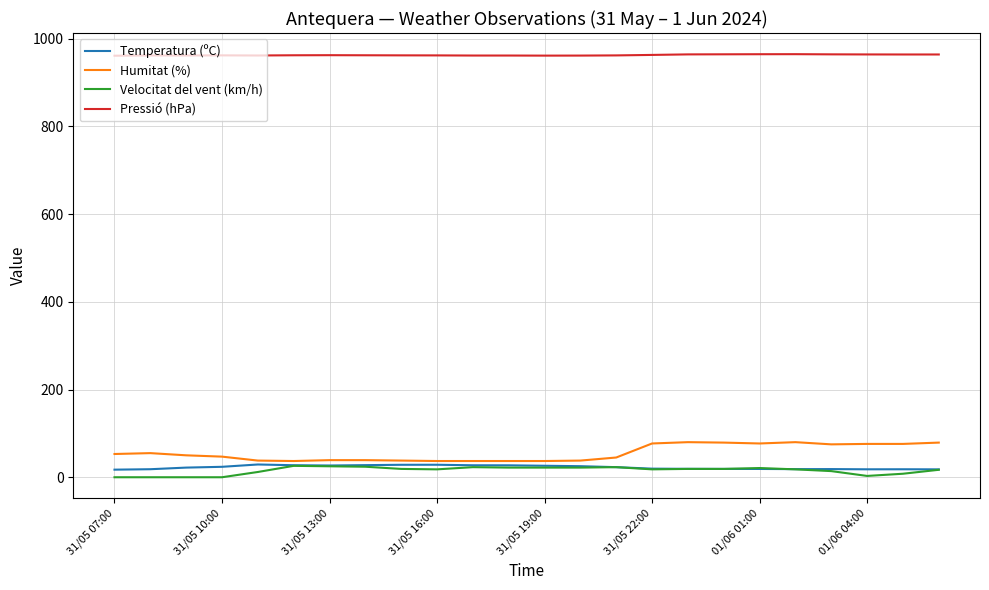

What is the maximum value for Velocitat del vent (km/h)?

26.0